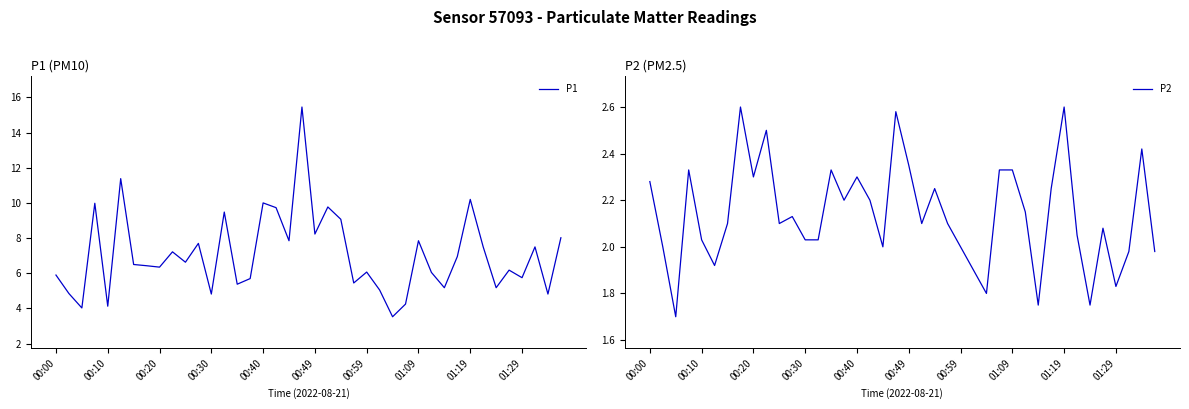

What is the average value of the P2 series?

2.1